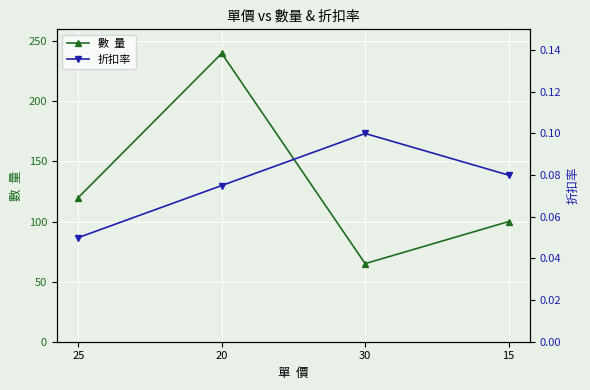

What is the sum of all 折扣率 values?

0.3